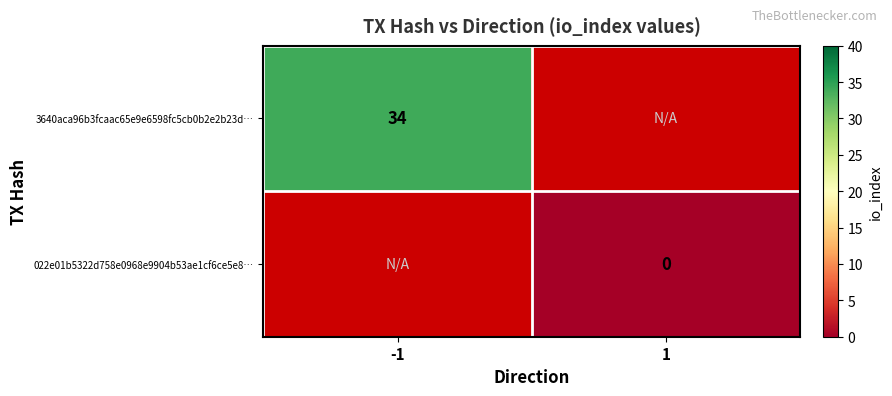

At how many categories does at least one series exceed 30?

1